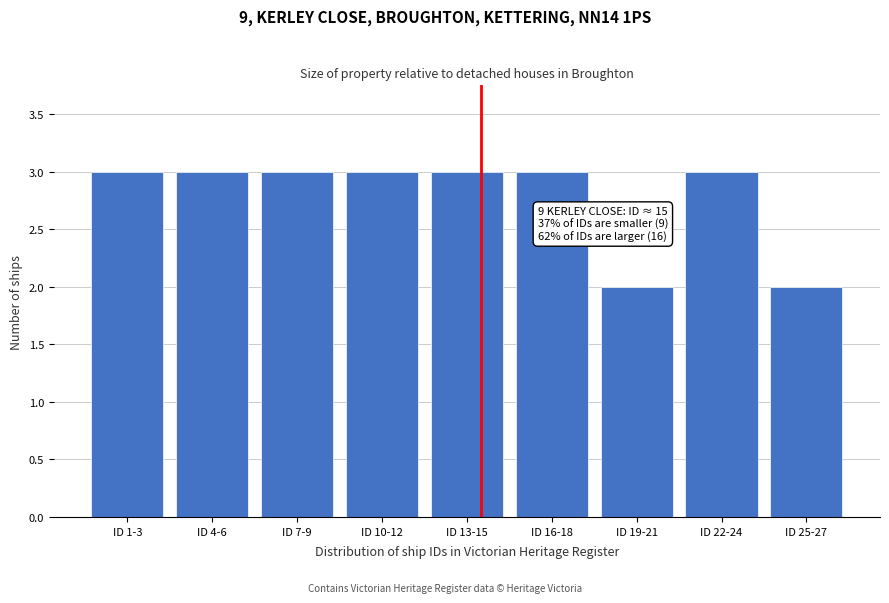

Reading right to left, list all the values displayed in this chart.

ID 25-27=2	ID 22-24=3	ID 19-21=2	ID 16-18=3	ID 13-15=3	ID 10-12=3	ID 7-9=3	ID 4-6=3	ID 1-3=3